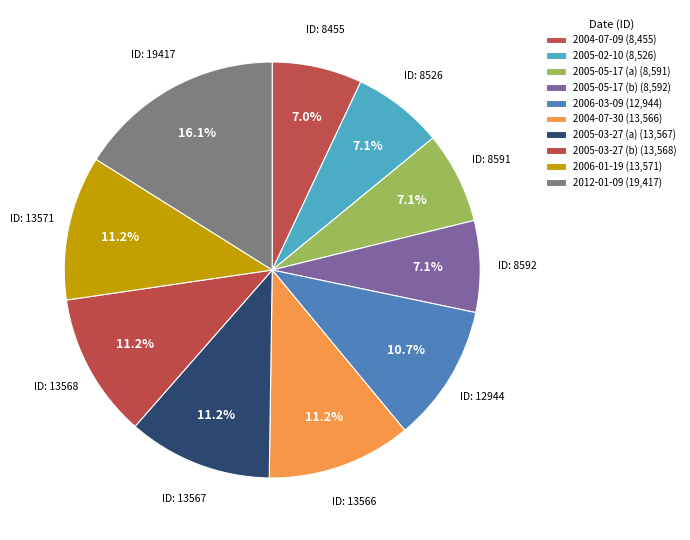

Rank the categories by value from highest to lowest.

2012-01-09, 2006-01-19, 2005-03-27 (b), 2005-03-27 (a), 2004-07-30, 2006-03-09, 2005-05-17 (b), 2005-05-17 (a), 2005-02-10, 2004-07-09